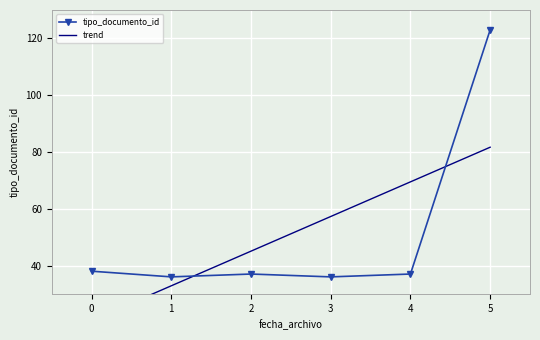

What is the smallest value displayed?

20.7